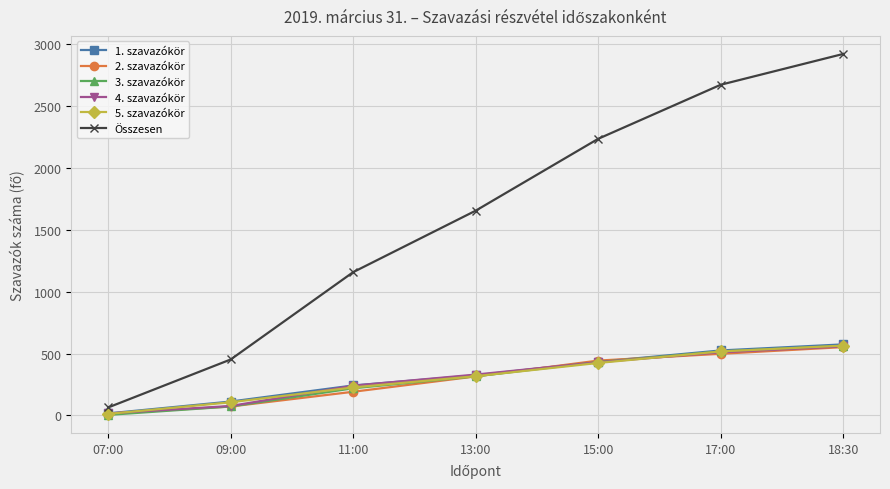

What is the difference between the second highest and second lowest values in the 3. szavazókör series?

445